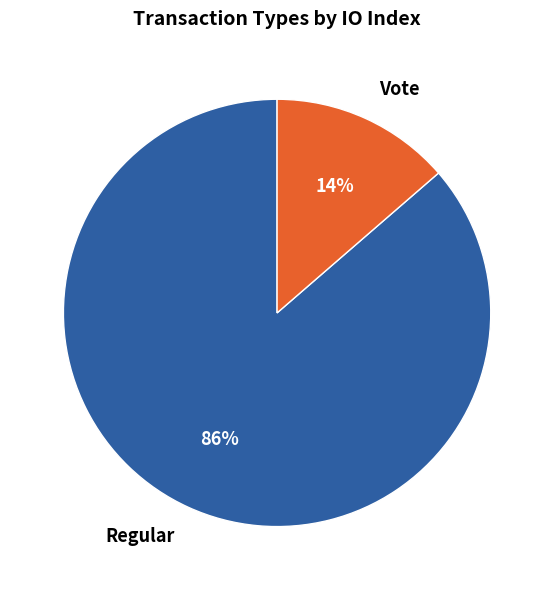

Between Vote and Regular, which is larger?

Regular